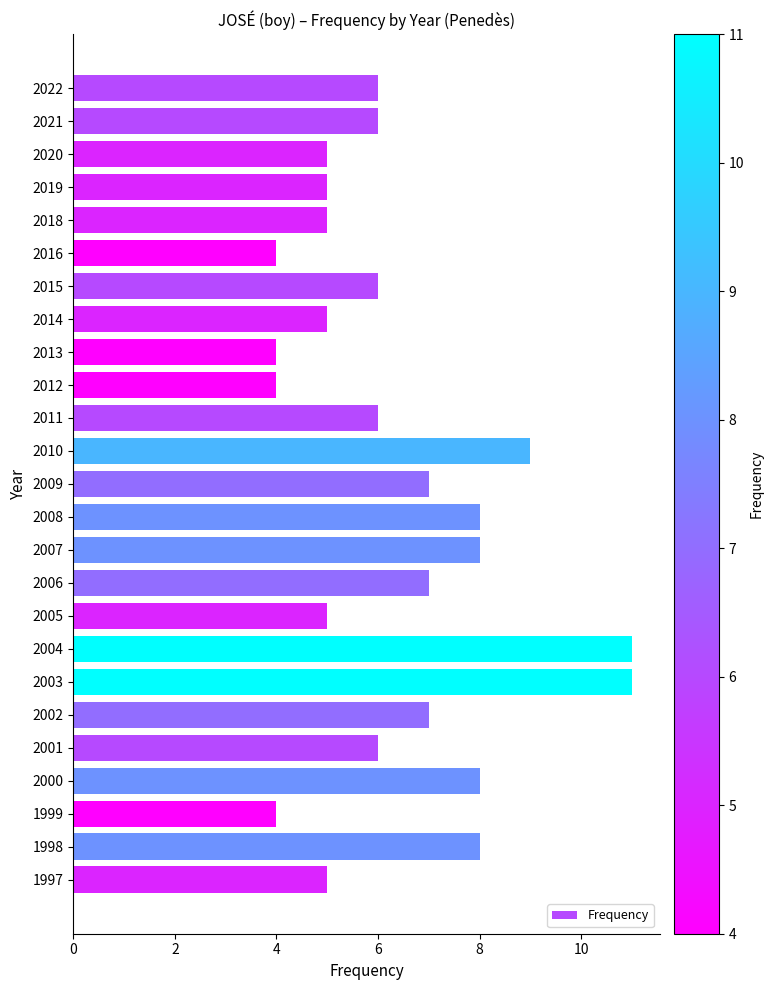

What is the difference between the maximum and second lowest values?

7